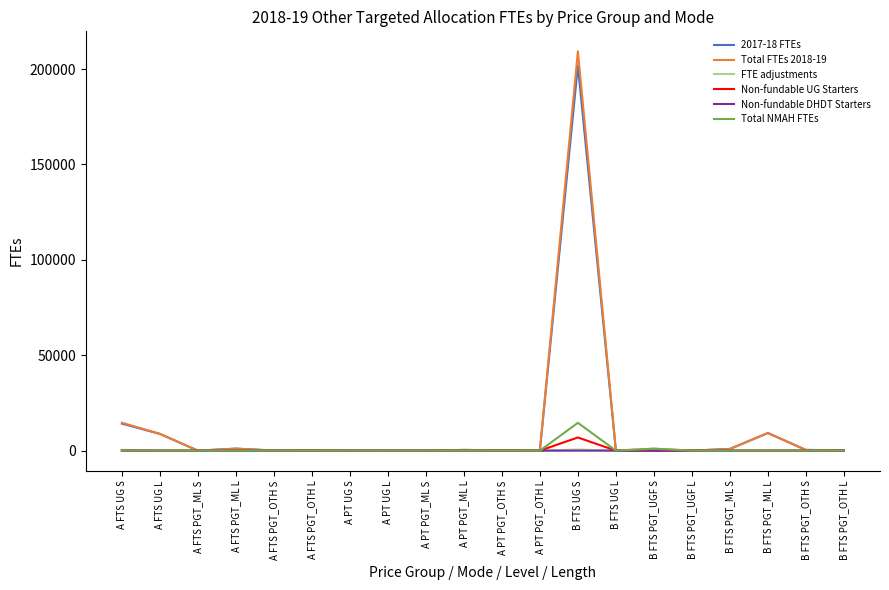

What are all the series names shown in the legend?

2017-18 FTEs, Total FTEs 2018-19, FTE adjustments, Non-fundable UG Starters, Non-fundable DHDT Starters, Total NMAH FTEs